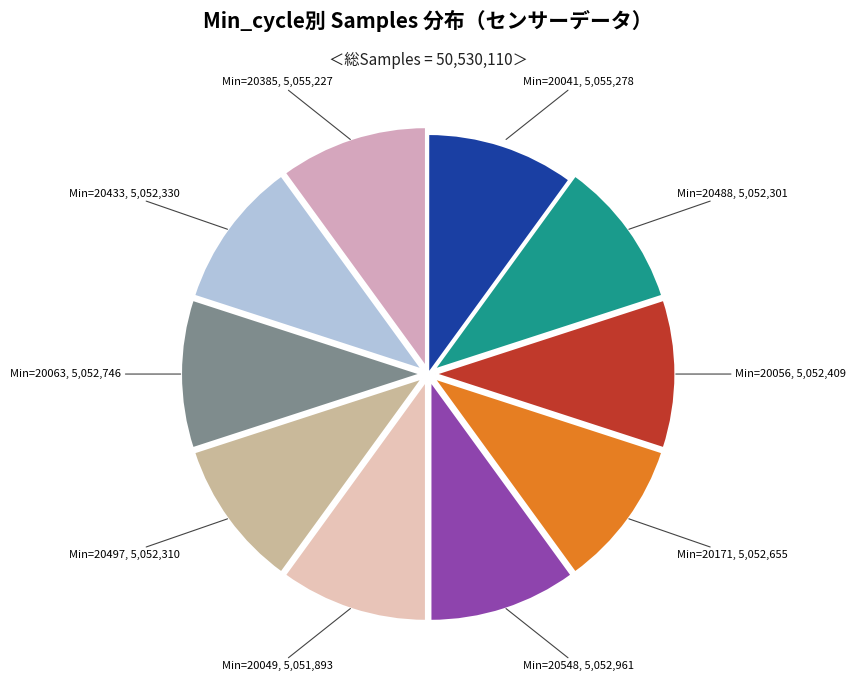

What is the smallest slice in the pie chart?

20049